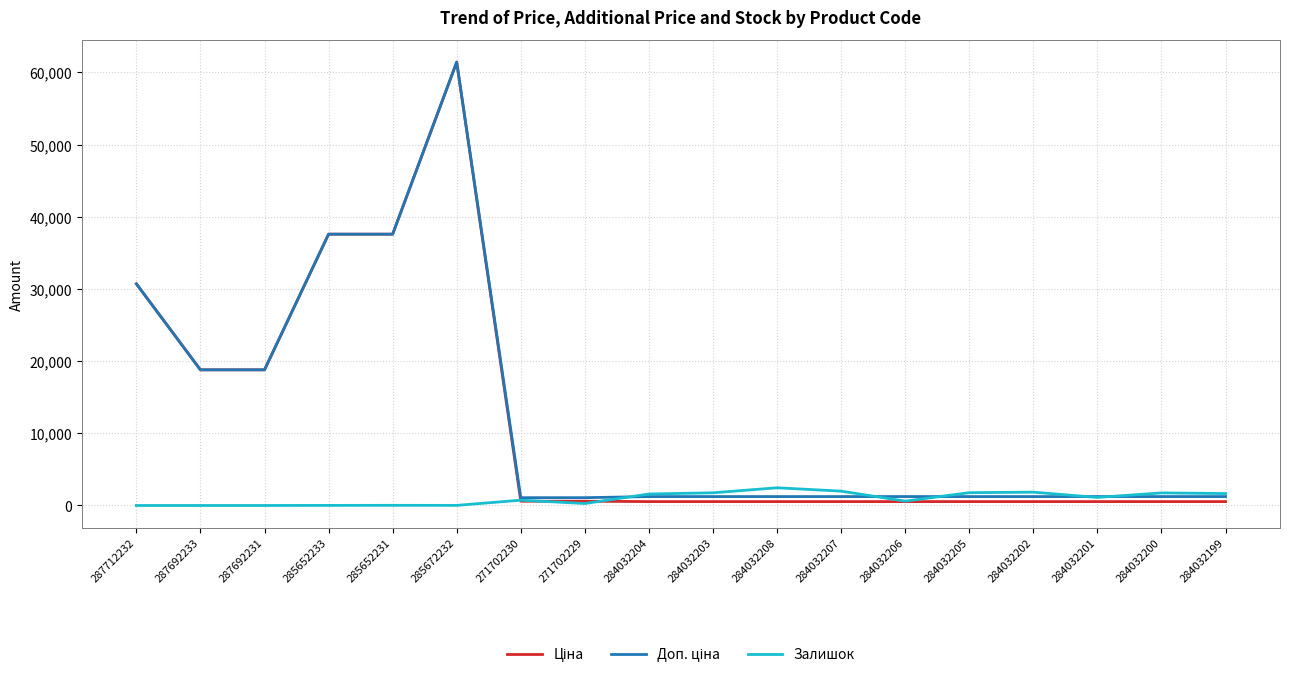

What is the maximum value shown in the chart?

61434.3